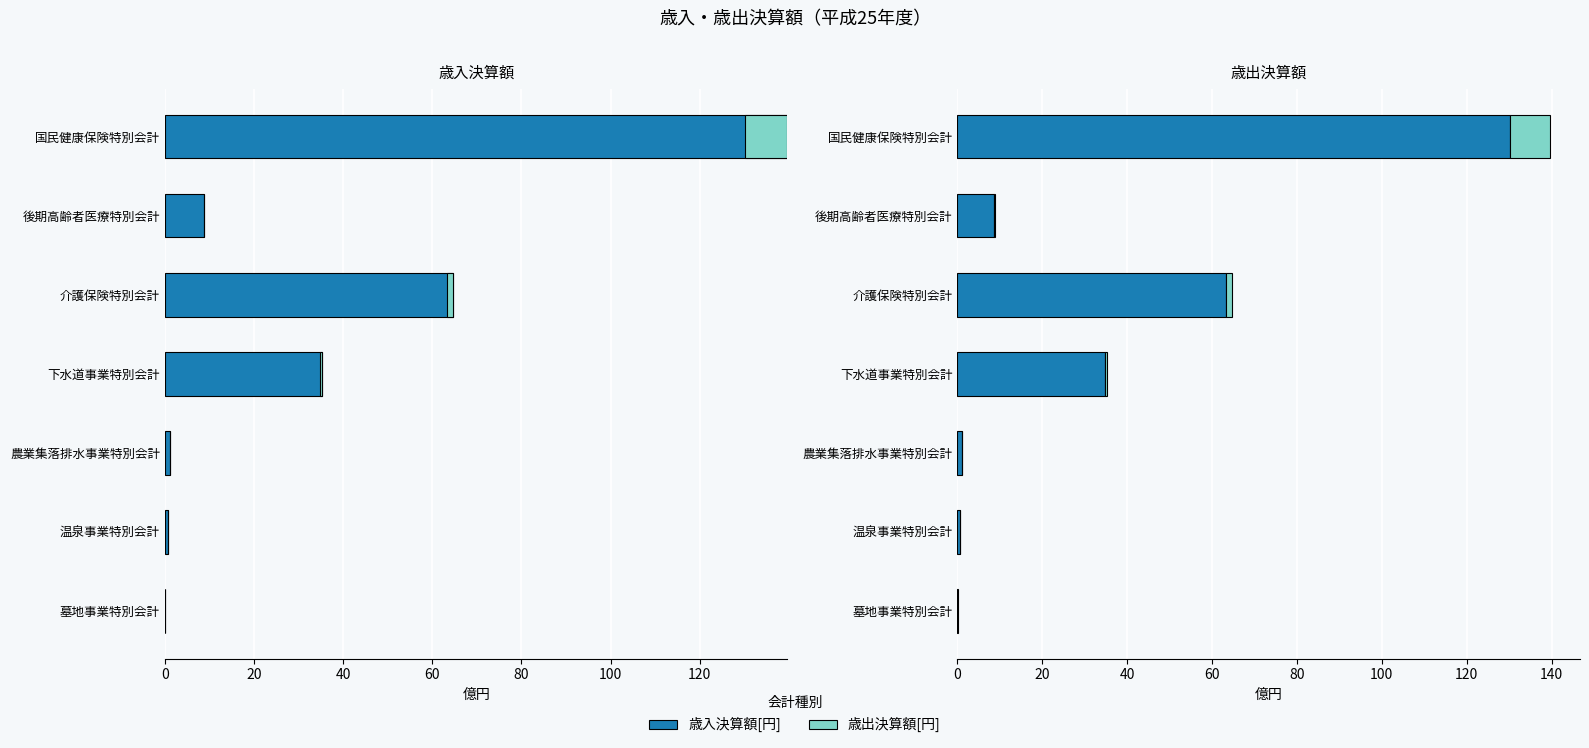

What is the difference between the maximum and minimum values in the 歳出決算額[円] series?

9.5